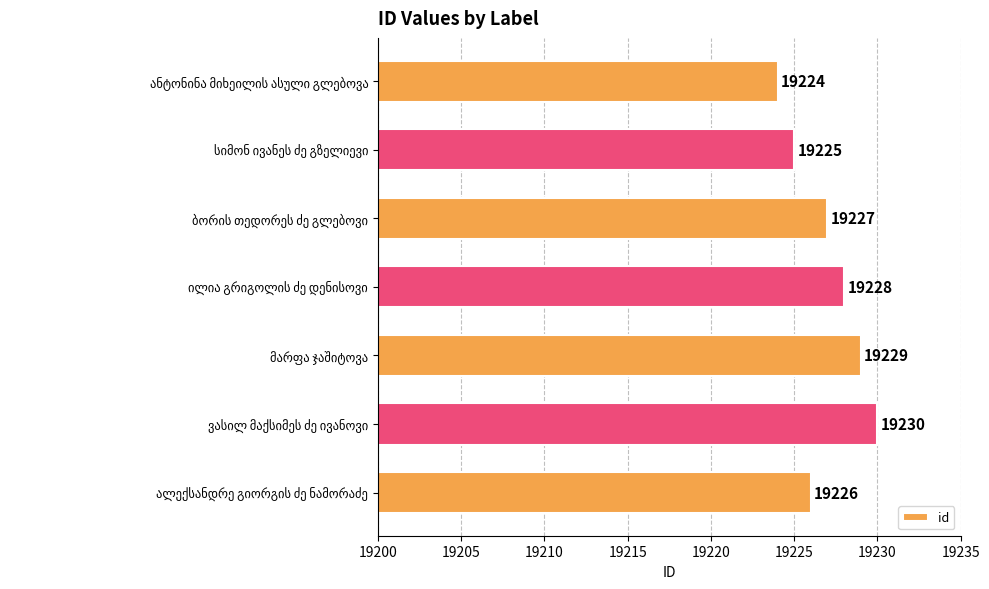

What is the smallest value displayed?

19224